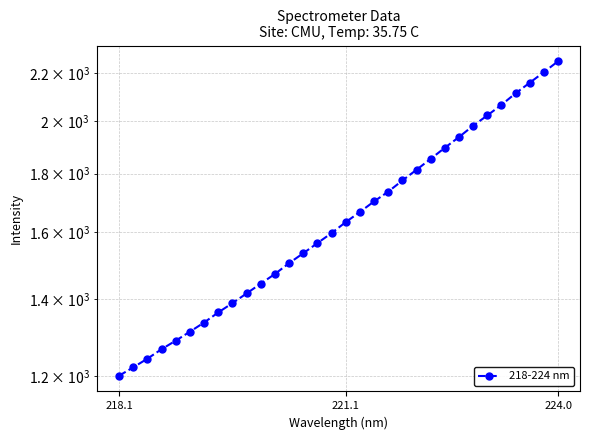

What is the maximum value shown in the chart?

2253.7